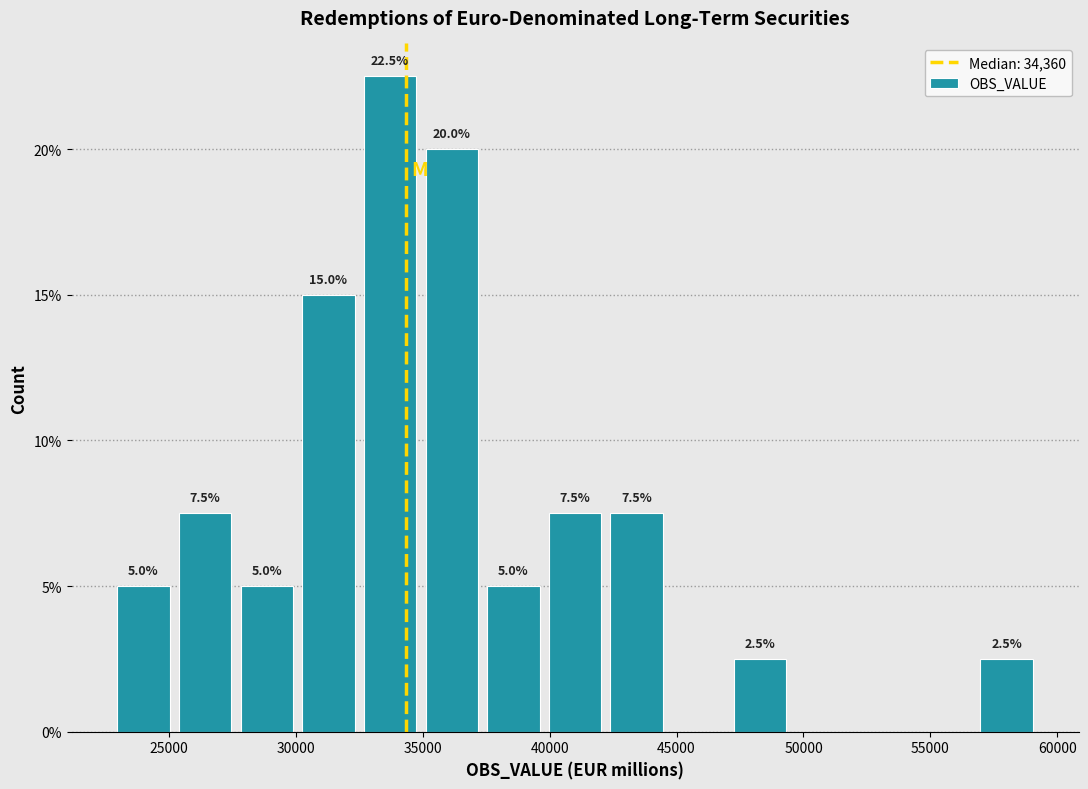

Over which range of the x-axis is the bar tallest?

32500 to 35000